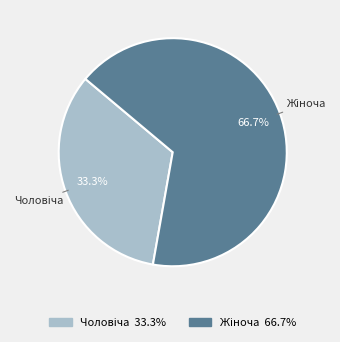

Is there a majority slice in this chart?

Yes